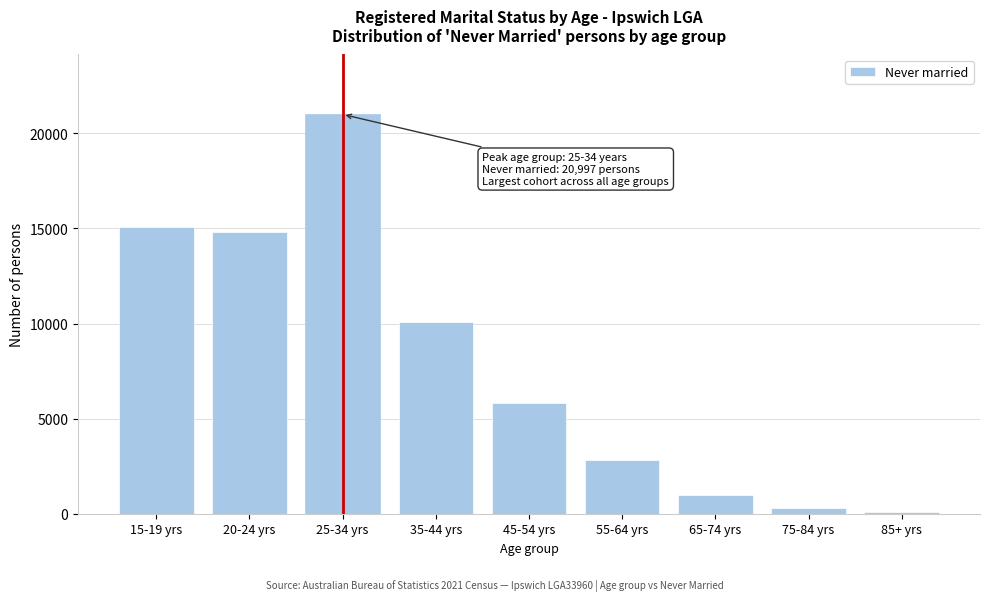

Reading left to right, transcribe all the data shown in this chart.

15051	14834	20997	10064	5839	2851	996	285	105